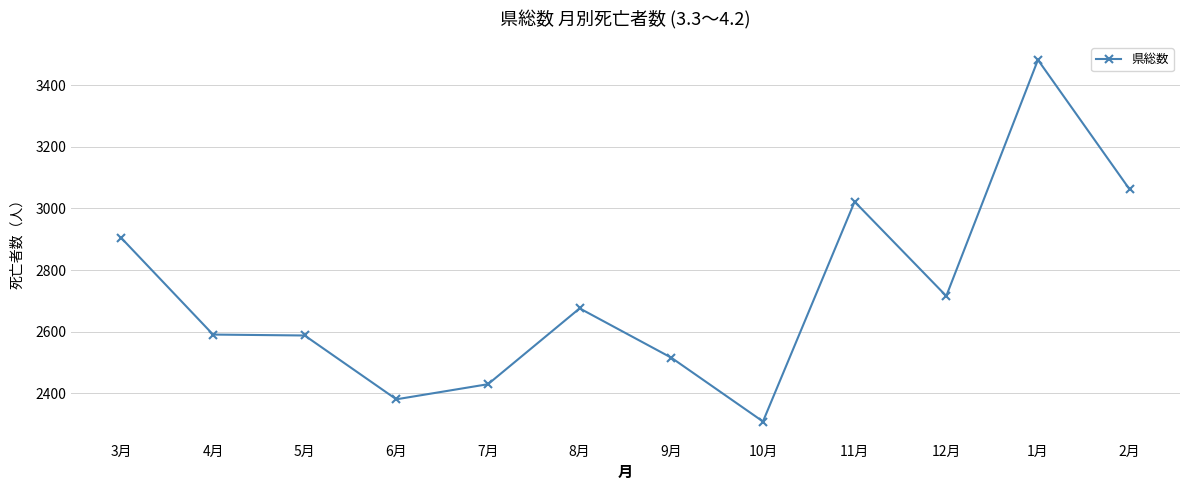

True or false: there are more than 2 points higher than both neighbors.

True